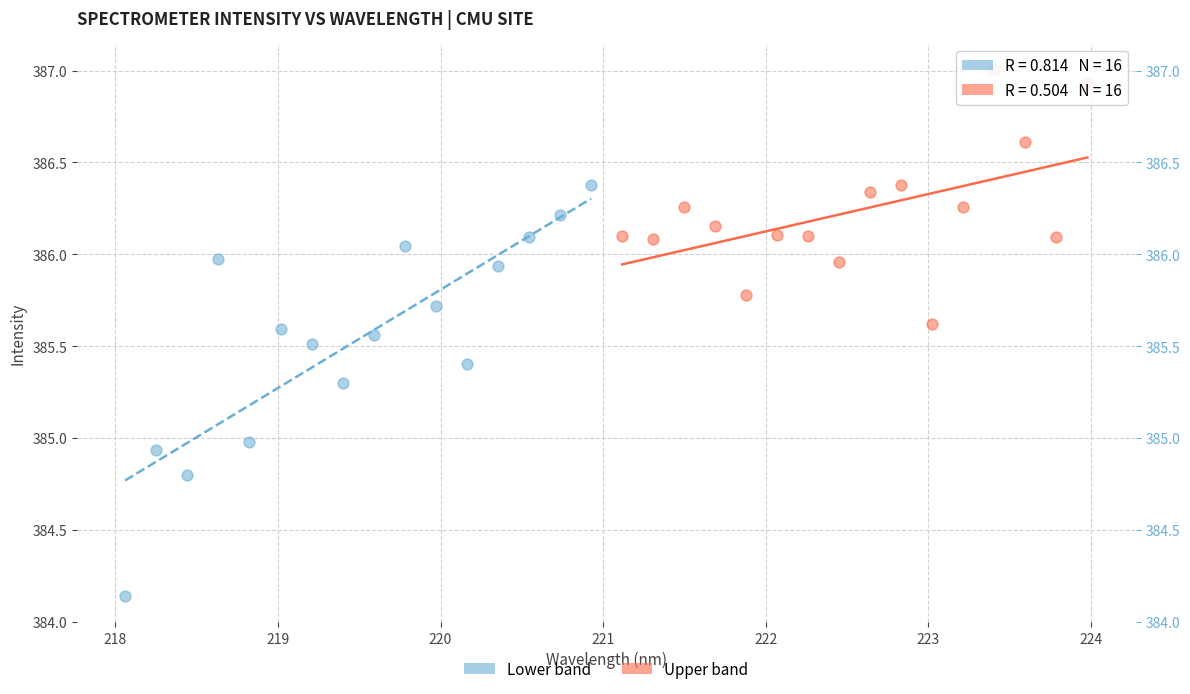

Which series contains the lowest Y value?

Lower band